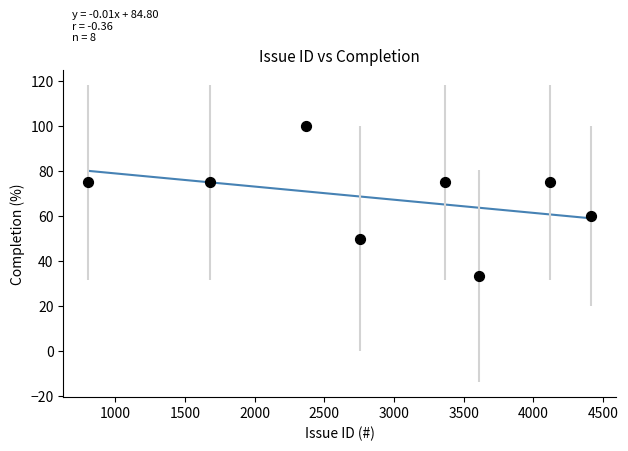

What Y value in the scatter plot is closest to 66?

60.0